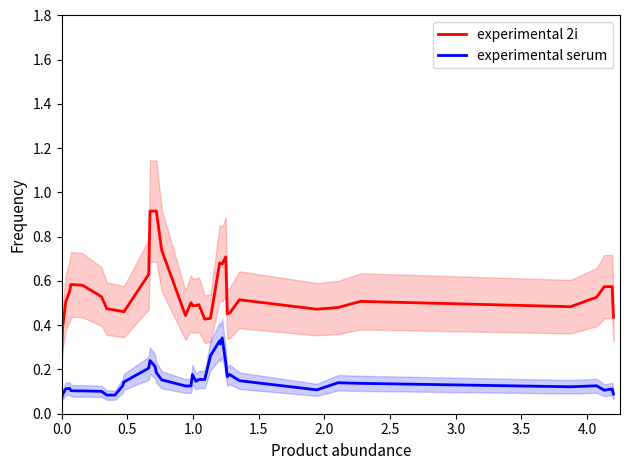

What is the maximum value for experimental 2i?

0.9